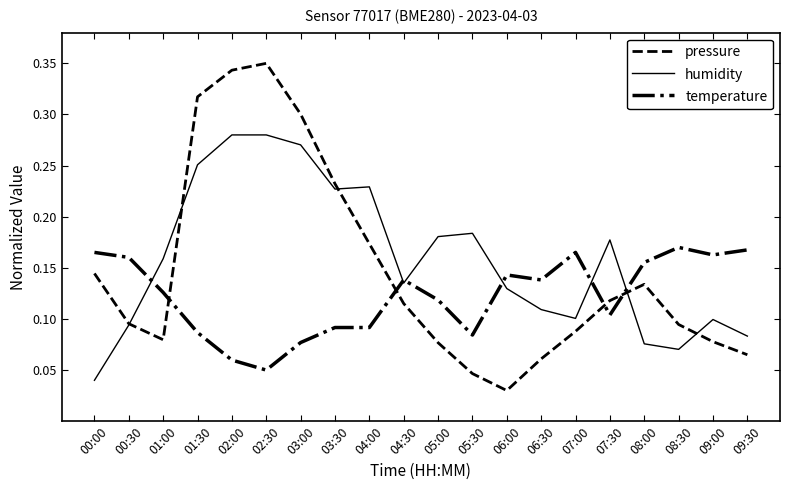

Rank the series at 08:00 from highest to lowest value.

temperature, pressure, humidity